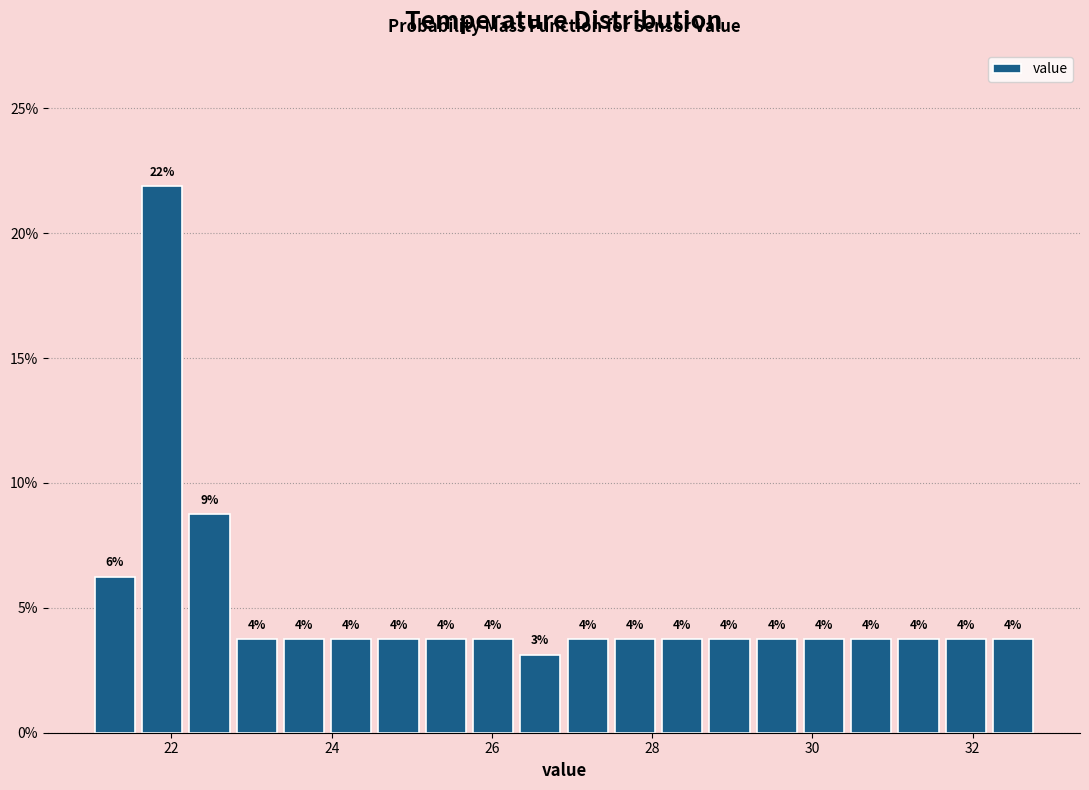

Read against the x-axis, roughly where is the centre of the tallest bar?

21.8